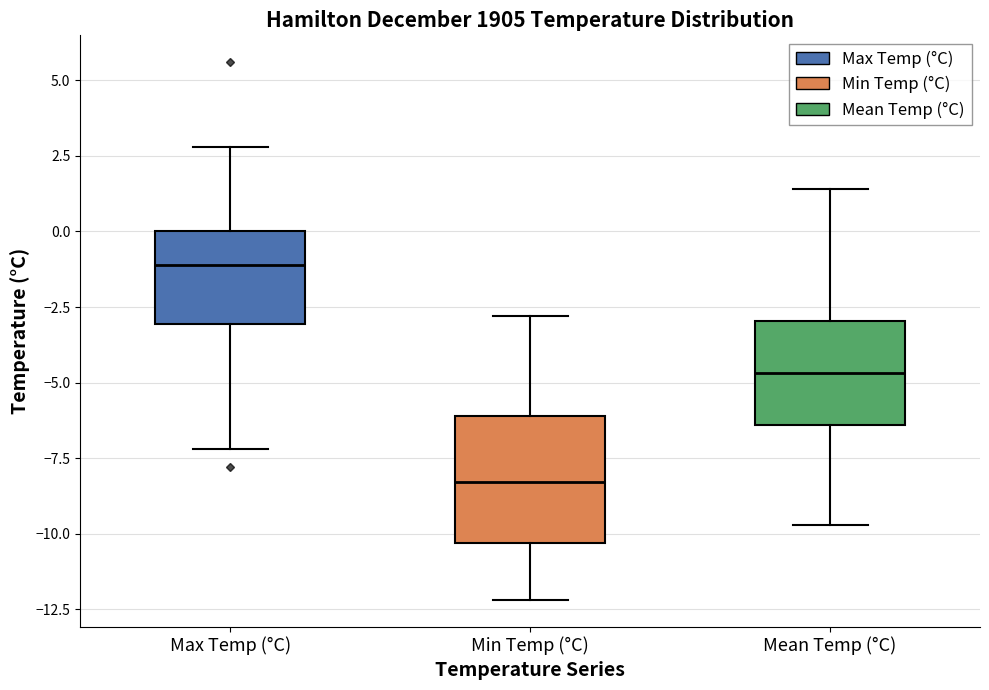

Which box is the tallest, from its lower edge to its upper edge?

Min Temp (°C)